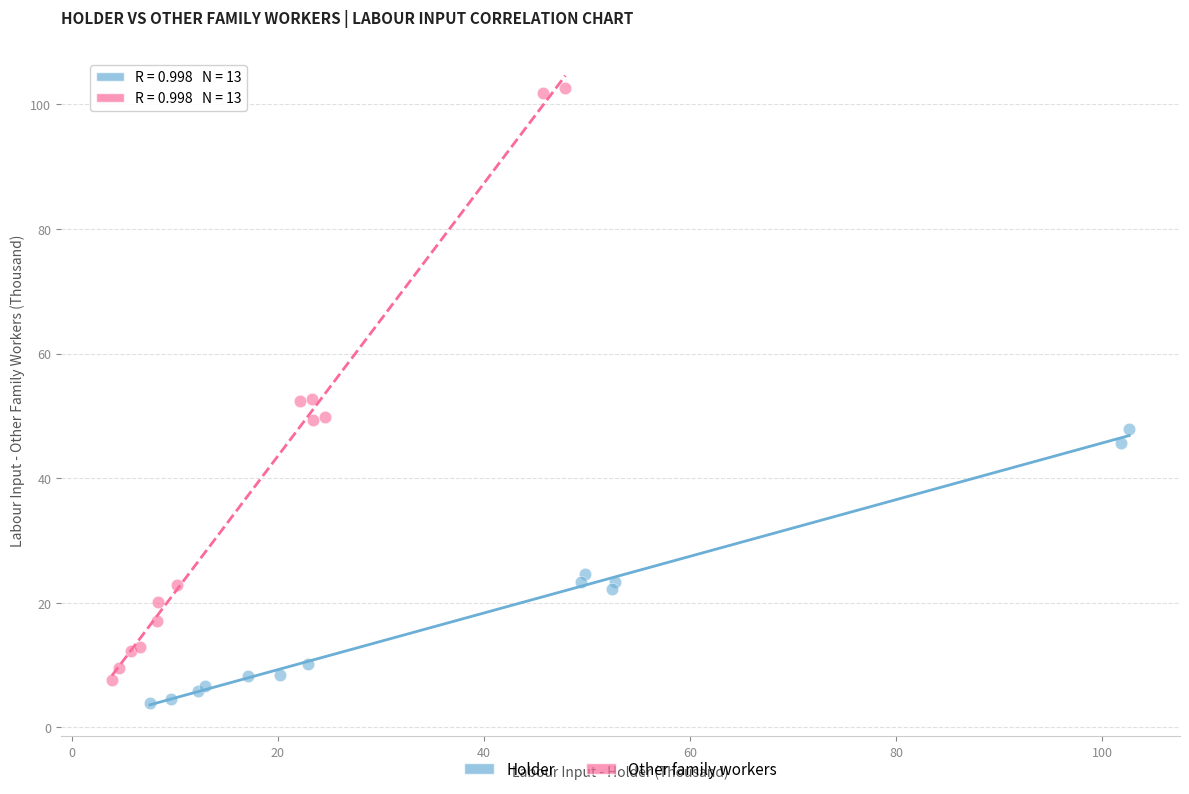

What are all the series names shown in the legend?

Holder, Other family workers